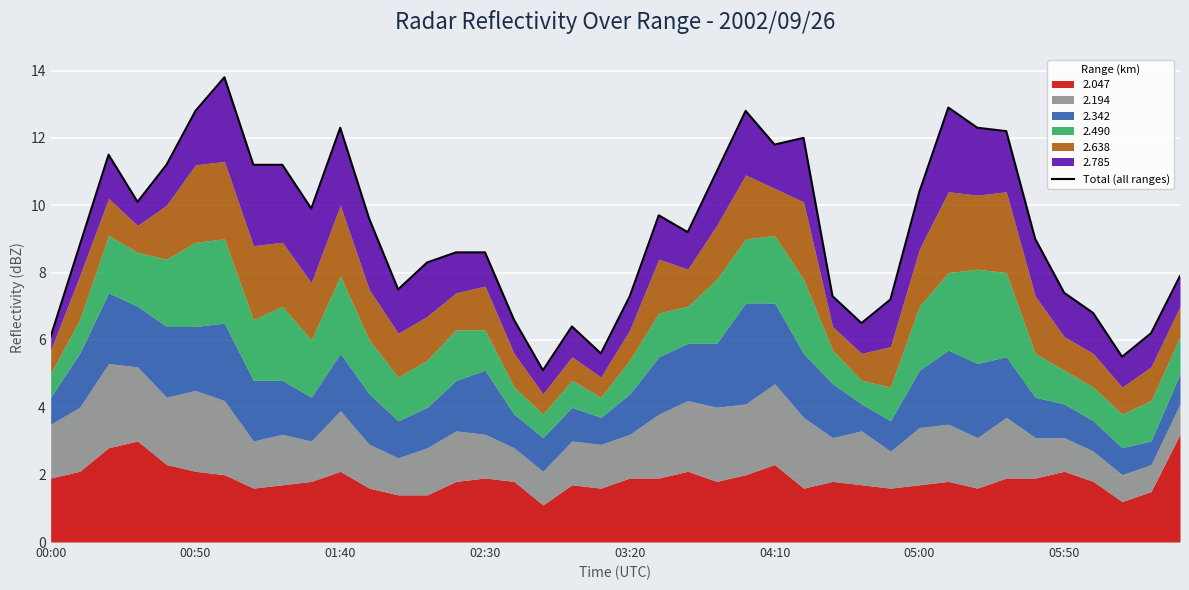

How many points are higher than both their immediate neighbors (excluding endpoints)?

8